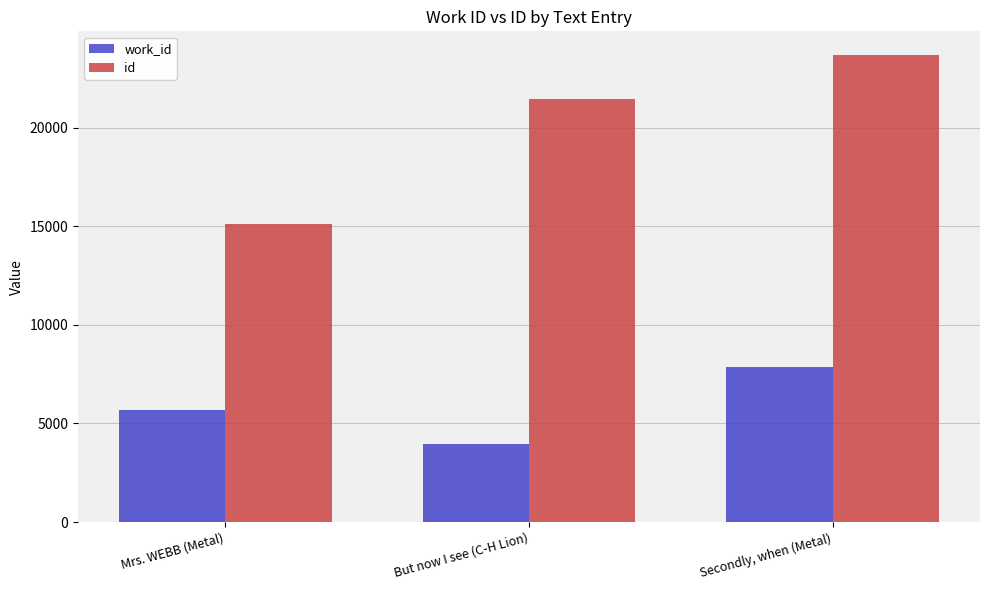

What is the label of the 1st bar from the left?

Mrs. WEBB (Metal)